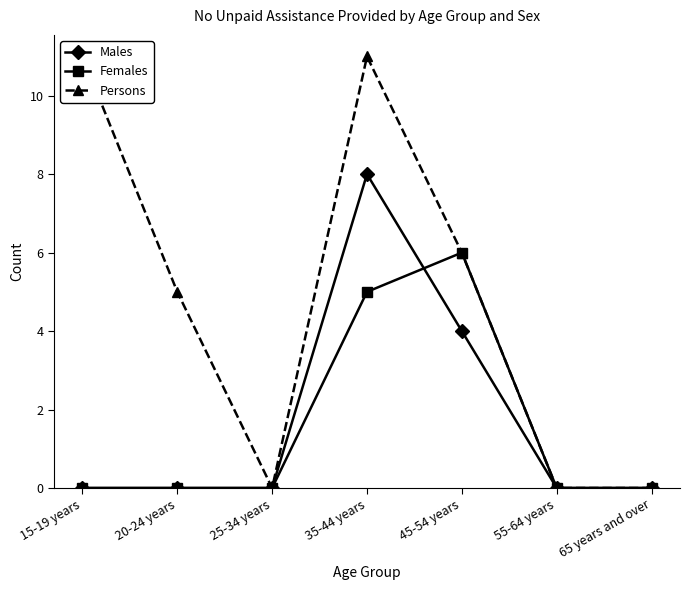

Where is the first local maximum for Females?

45-54 years